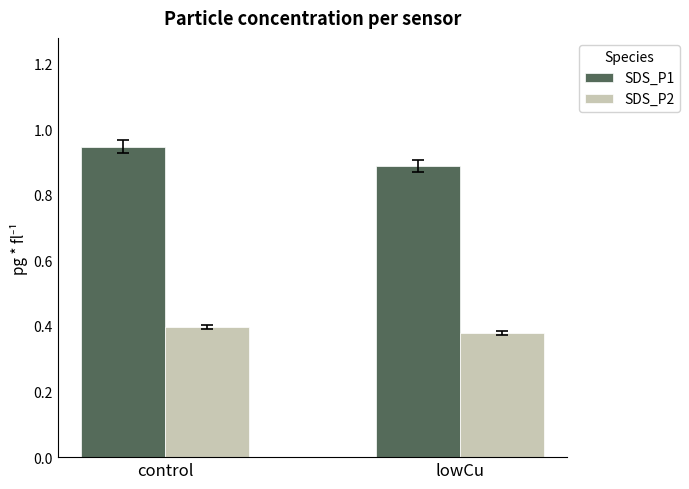

What is the difference between the maximum and minimum values in the SDS_P1 series?

0.1